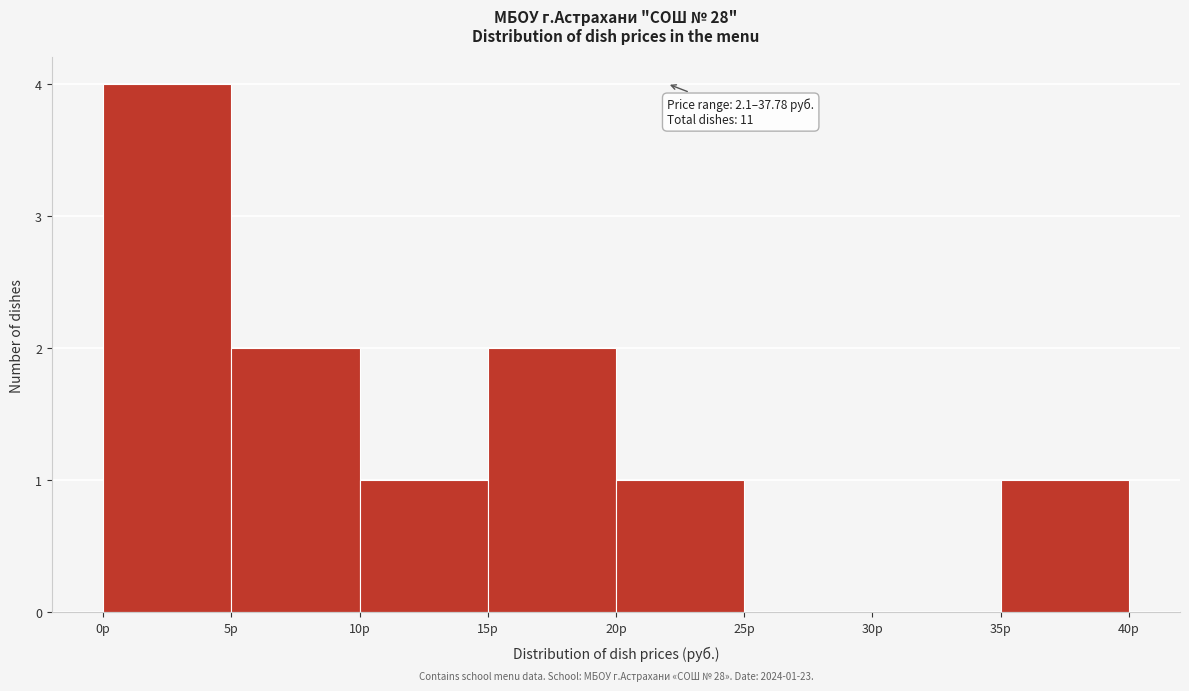

Which range on the x-axis has the tallest bar?

0 to 5